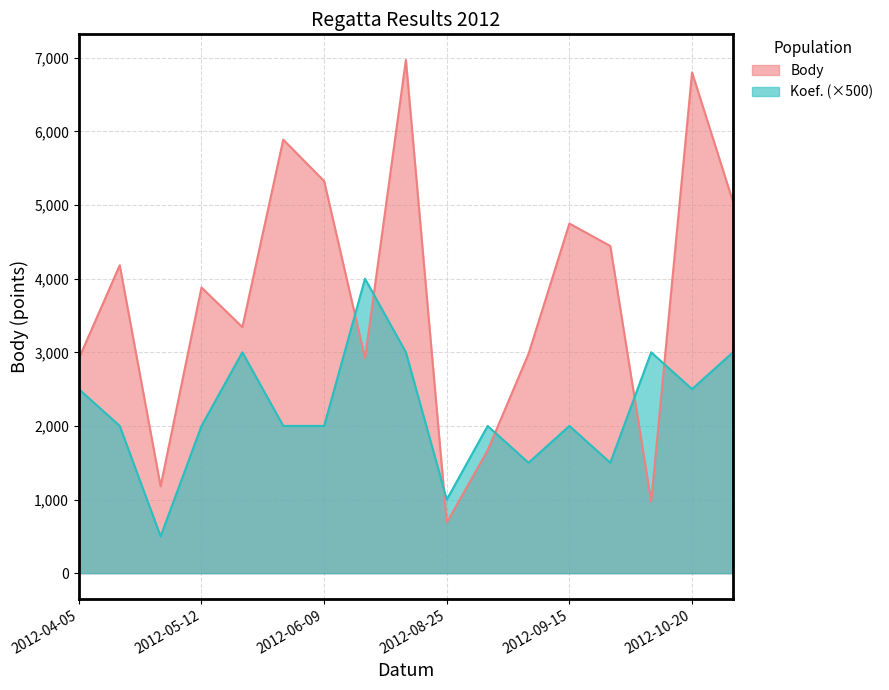

Where do Koef. and Body first cross each other?

2012-06-09 and 2012-06-30